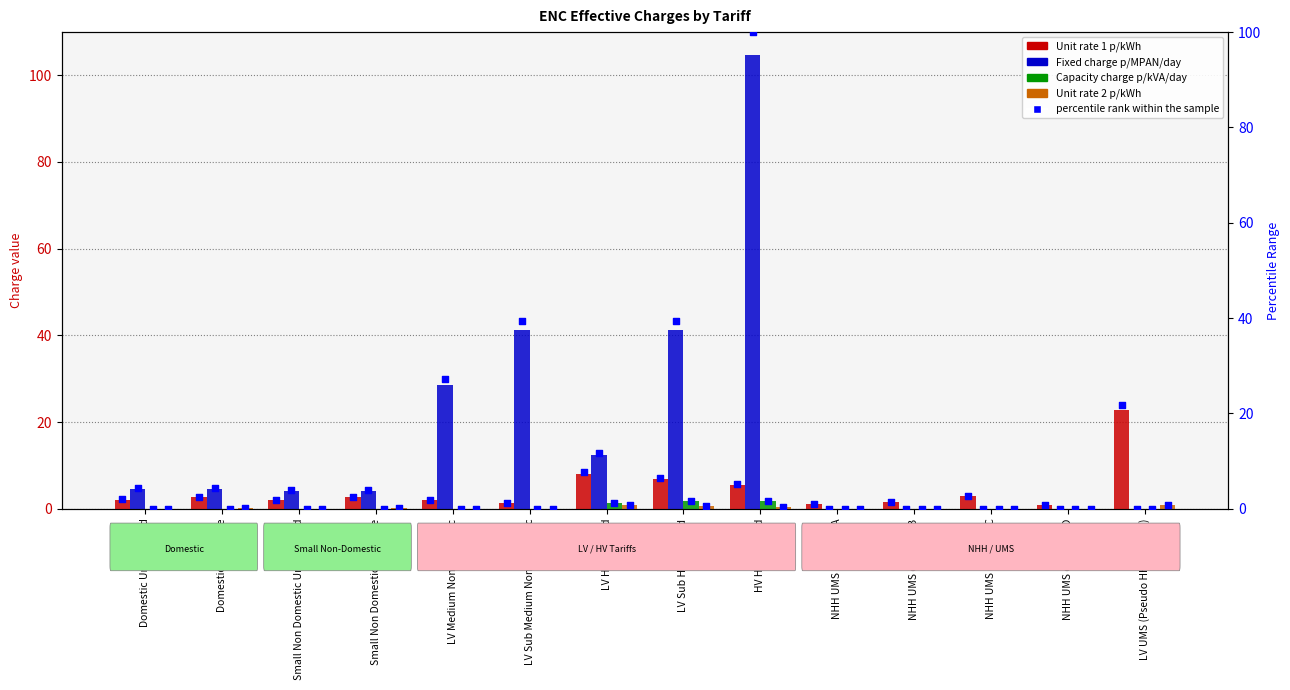

Which series has the largest total across all categories?

Fixed charge p/MPAN/day